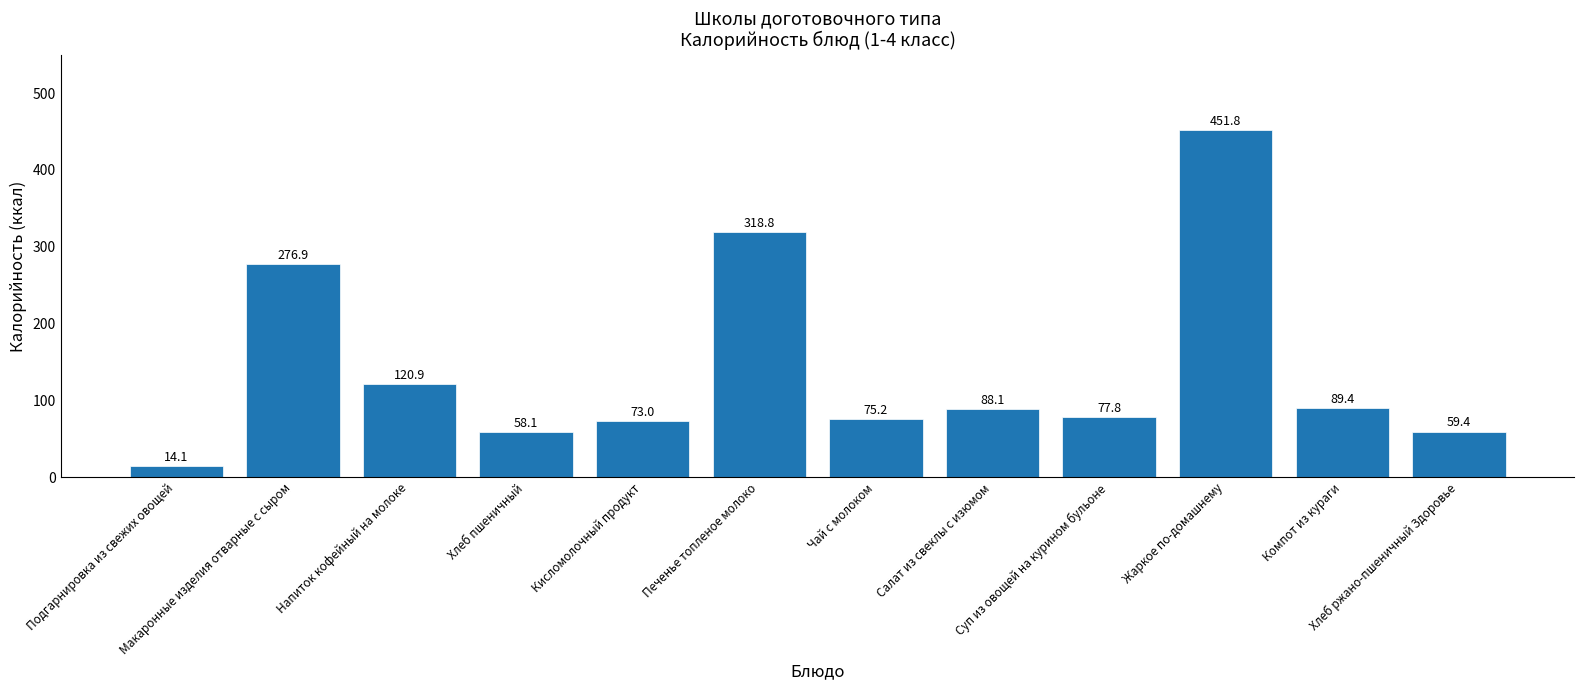

Which category has the highest value across all series?

Жаркое по-домашнему